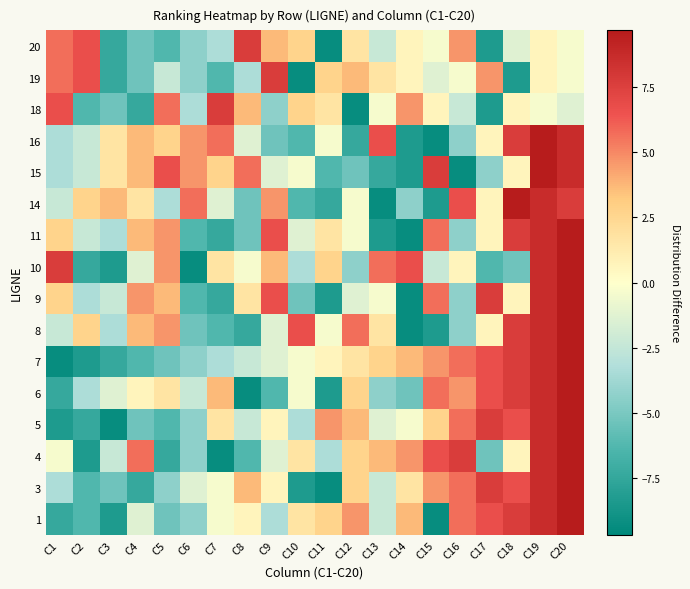

Which category has the lowest value across all series?

C15